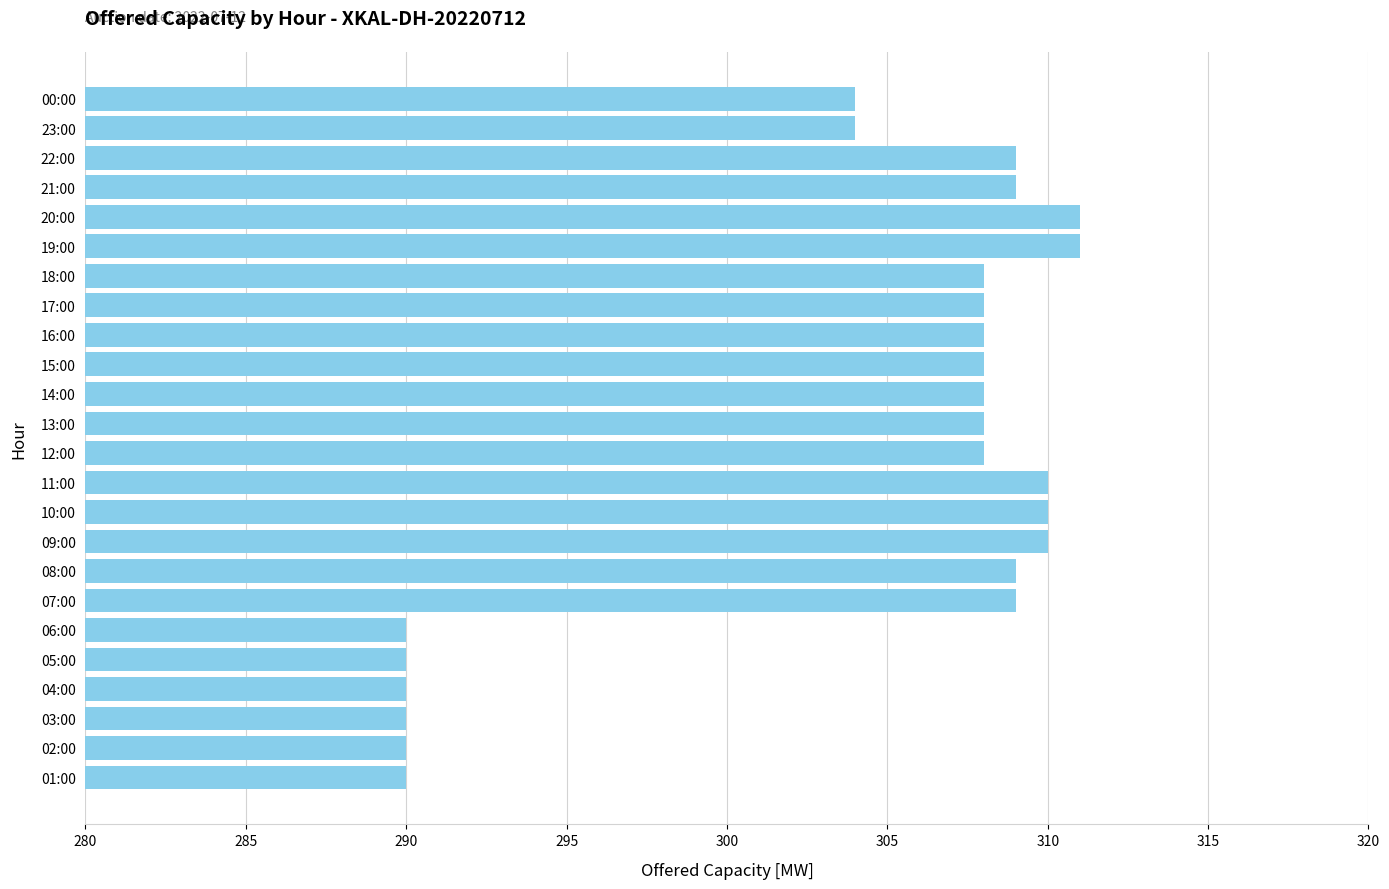

What is the average value?

304